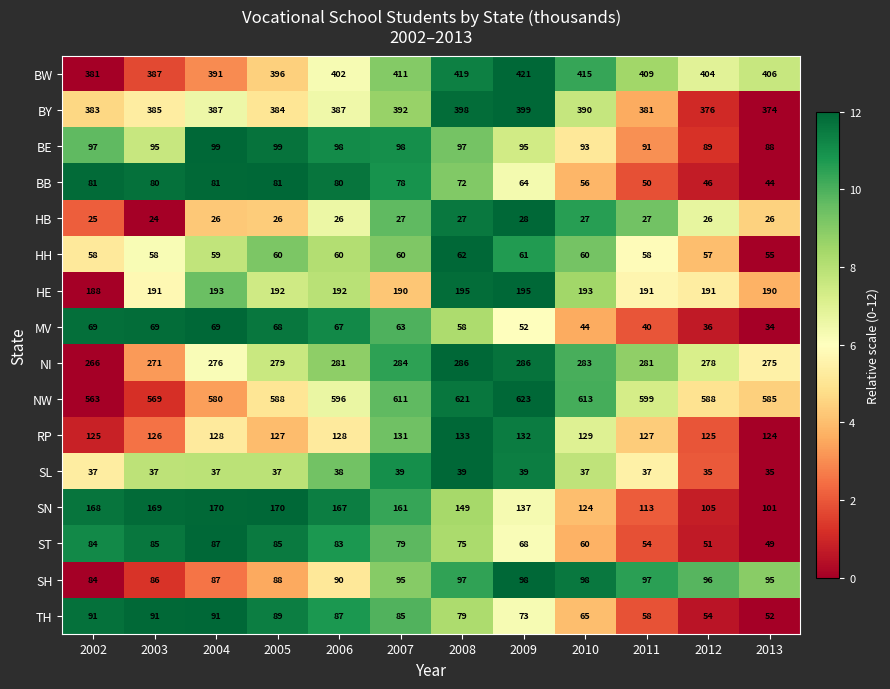

Count the HE values in the range 191 to 193.

7